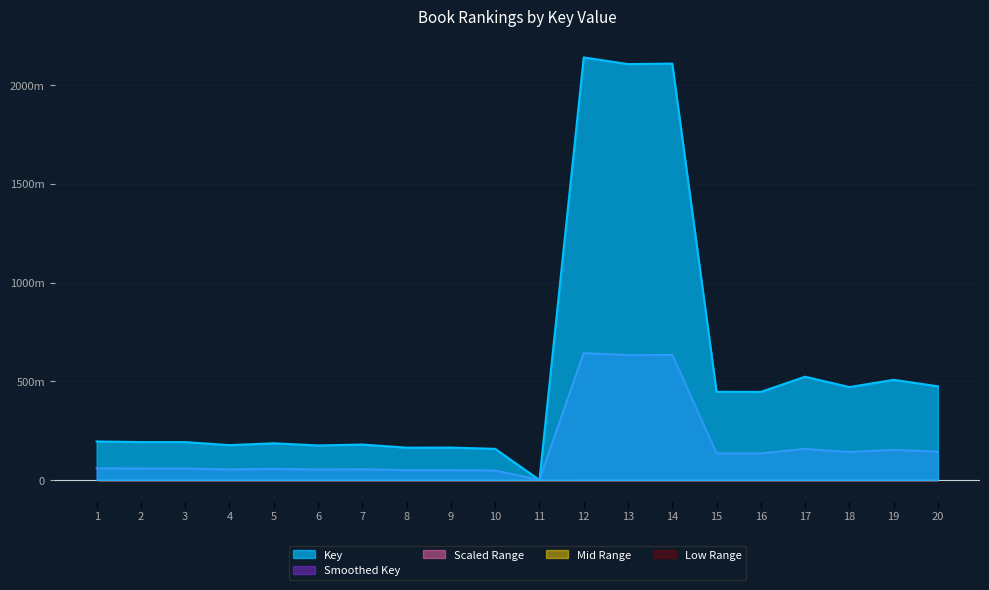

Does the chart display data point markers on the line(s)?

No